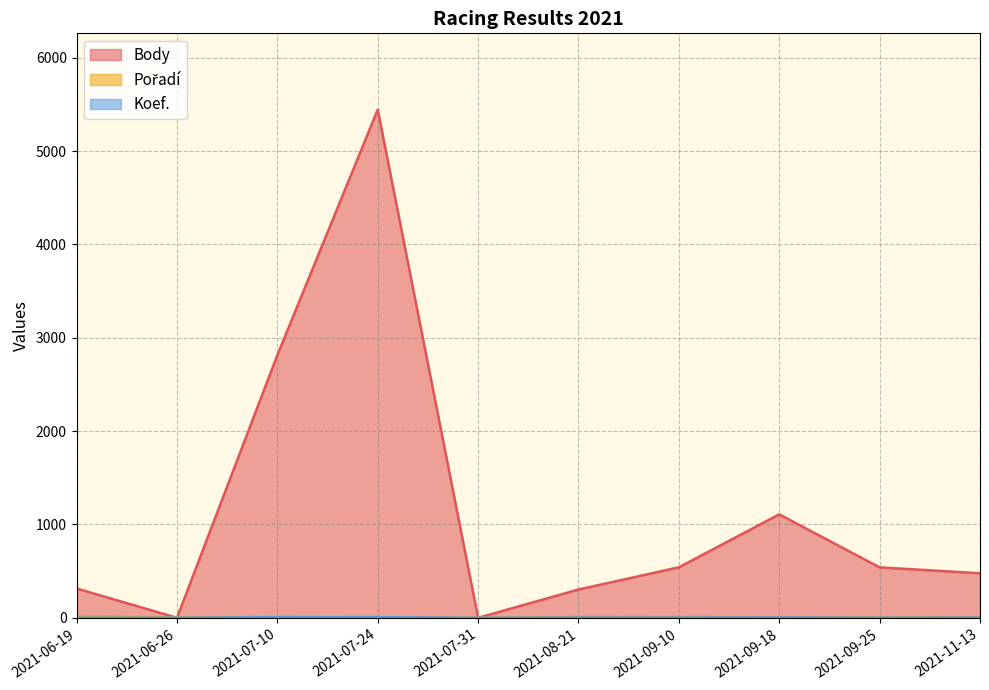

True or false: Pořadí and Body cross at least once.

True